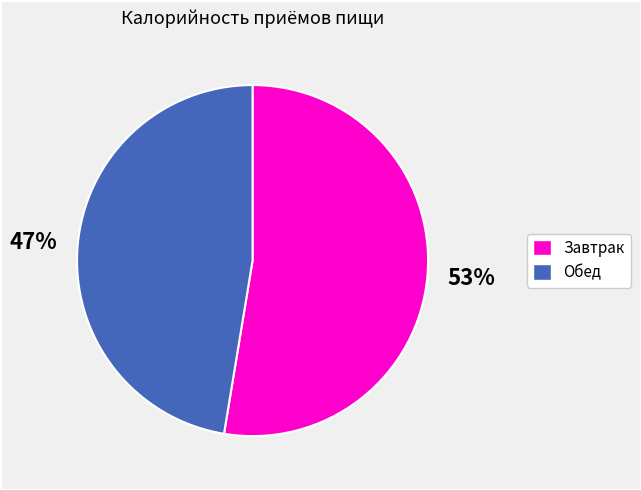

What percentage is the Обед slice, to the nearest percent?

47%